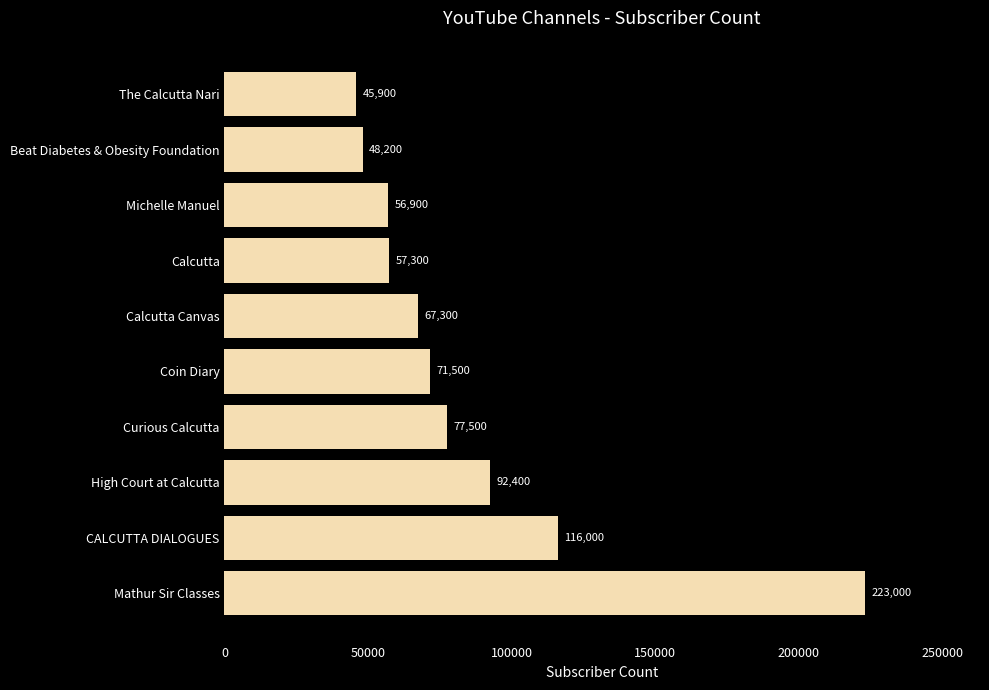

Approximately how many times larger is the value at Beat Diabetes & Obesity Foundation compared to Coin Diary?

0.7